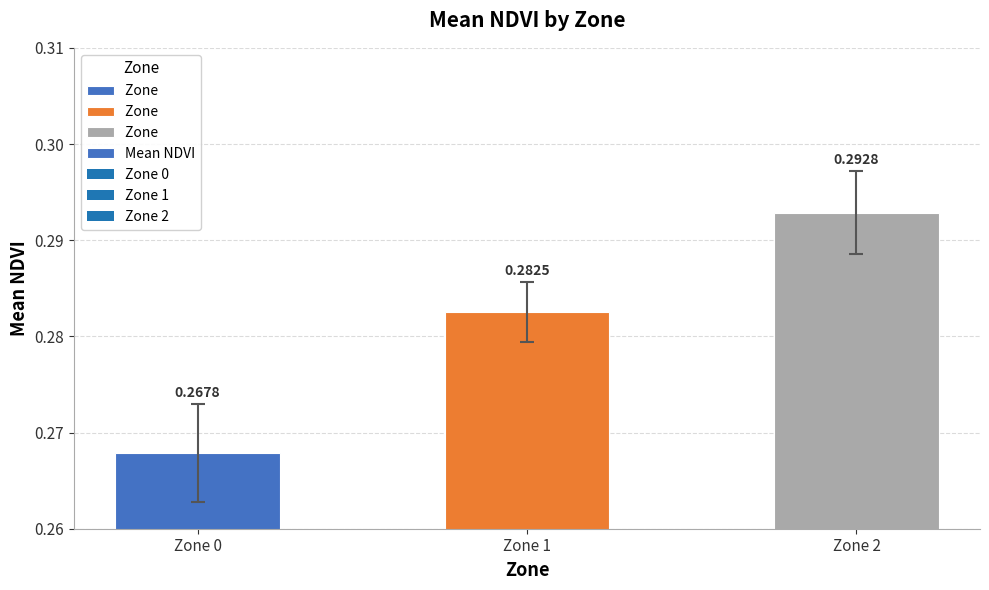

List the labels in order of value, largest first.

Zone 2, Zone 1, Zone 0